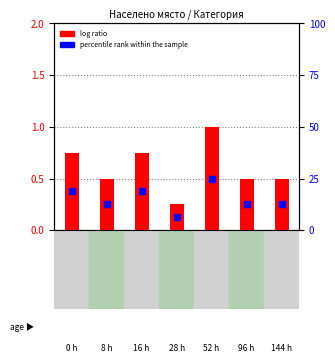

Which series reaches the maximum Y coordinate?

percentile rank within the sample